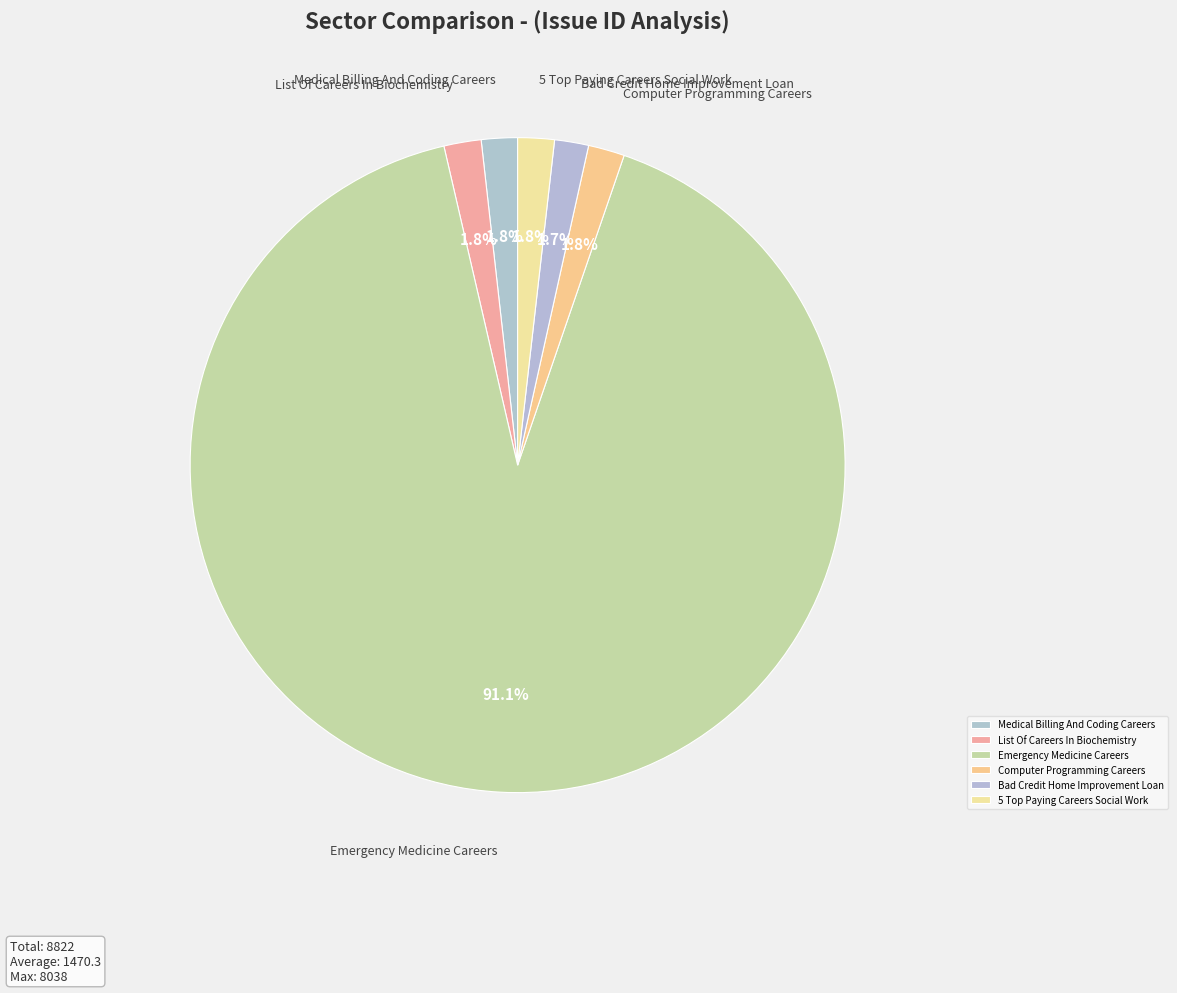

Is there a majority slice in this chart?

Yes